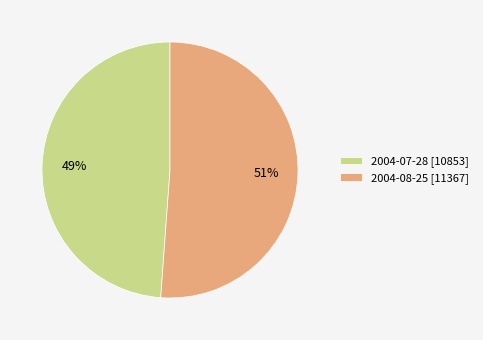

How many segments does this pie chart have?

2